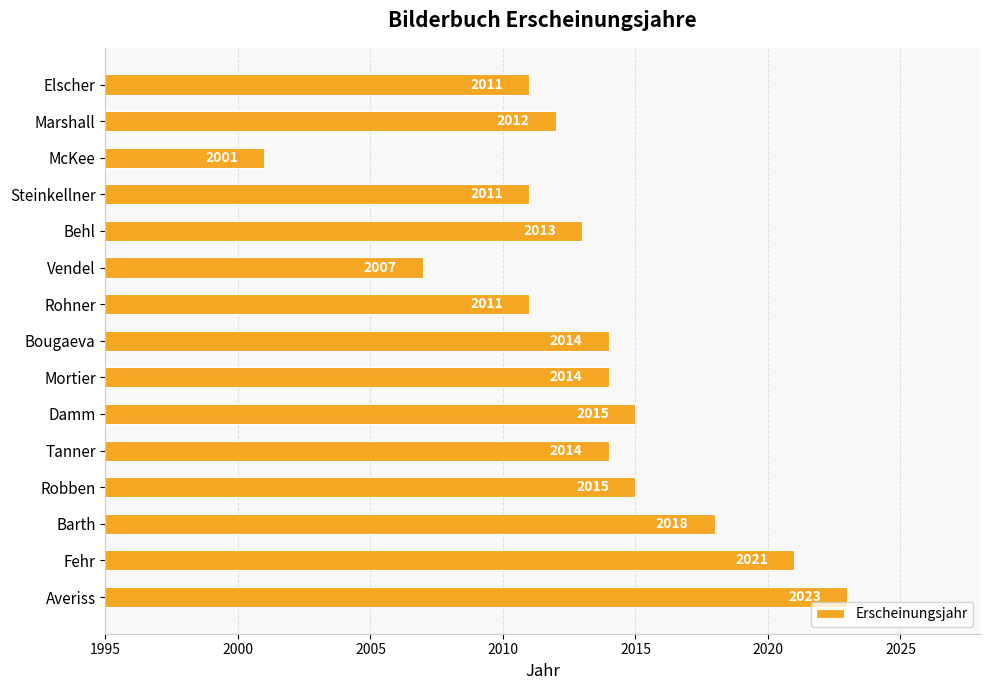

Are the bars grouped side by side (vs. stacked)?

No